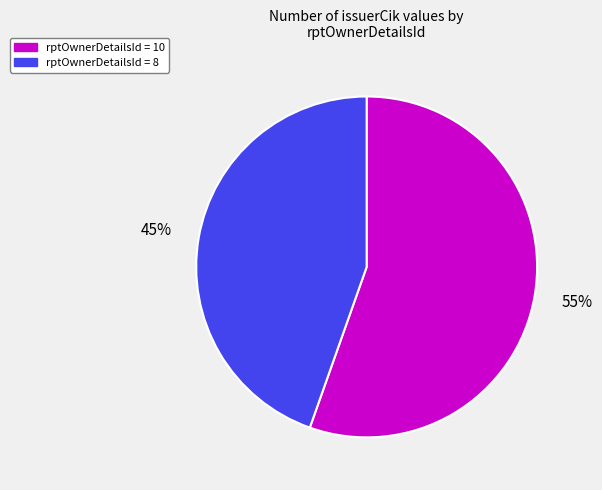

Is it true that rptOwnerDetailsId = 8 is 45% of the pie?

True